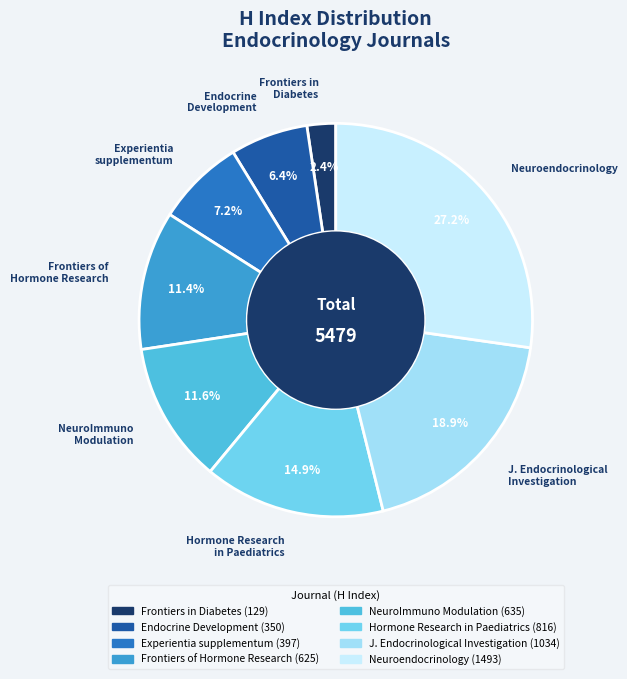

Which category has the biggest portion of the pie?

Neuroendocrinology